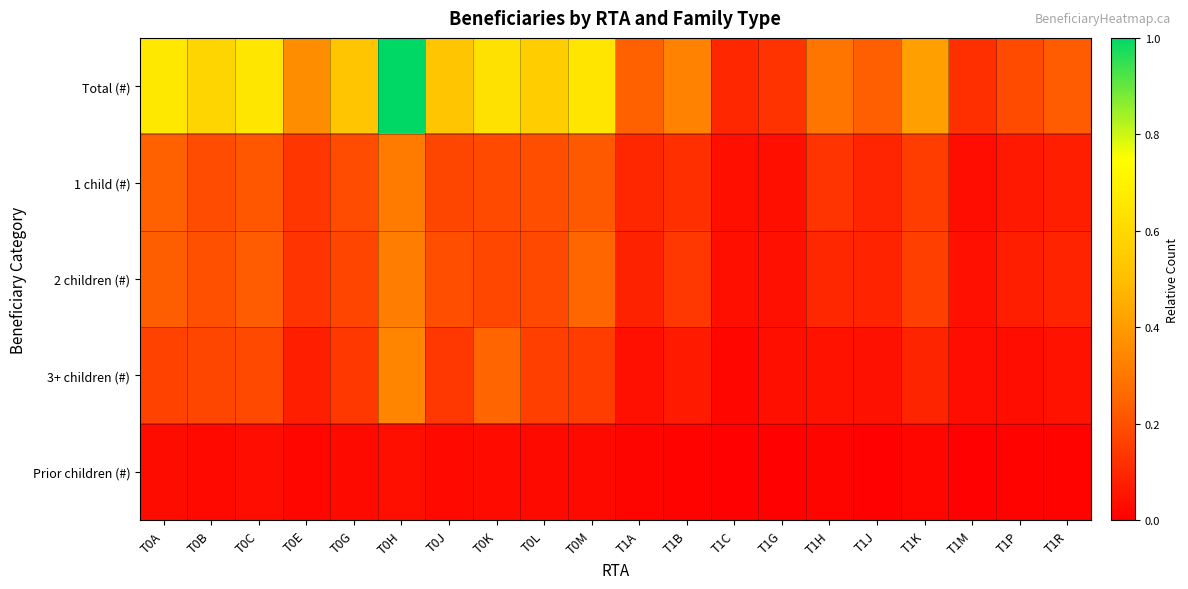

List the series in order of their peak value, highest first.

Total (#), 3+ children (#), 2 children (#), 1 child (#), Prior children (#)